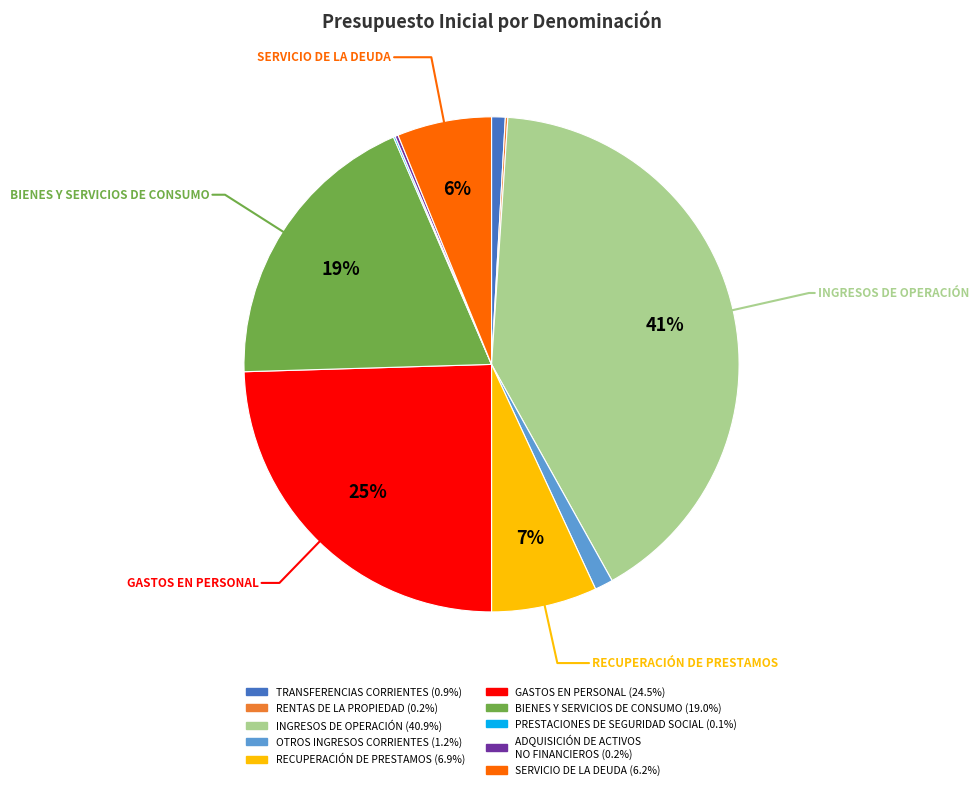

The SERVICIO DE LA DEUDA slice represents 1% of the pie. True or false?

False